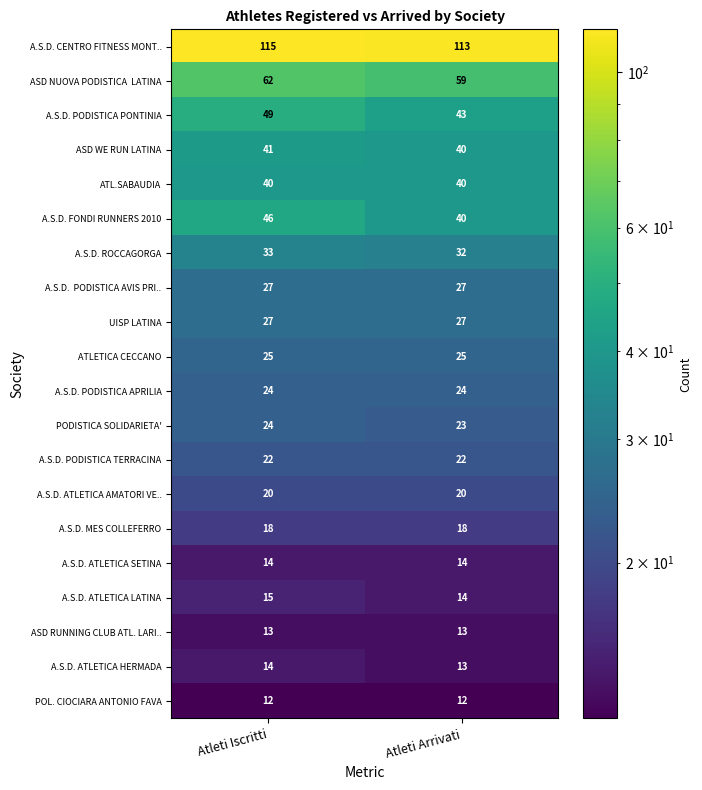

Which category has the lowest value in the A.S.D. ATLETICA LATINA series?

Atleti Arrivati